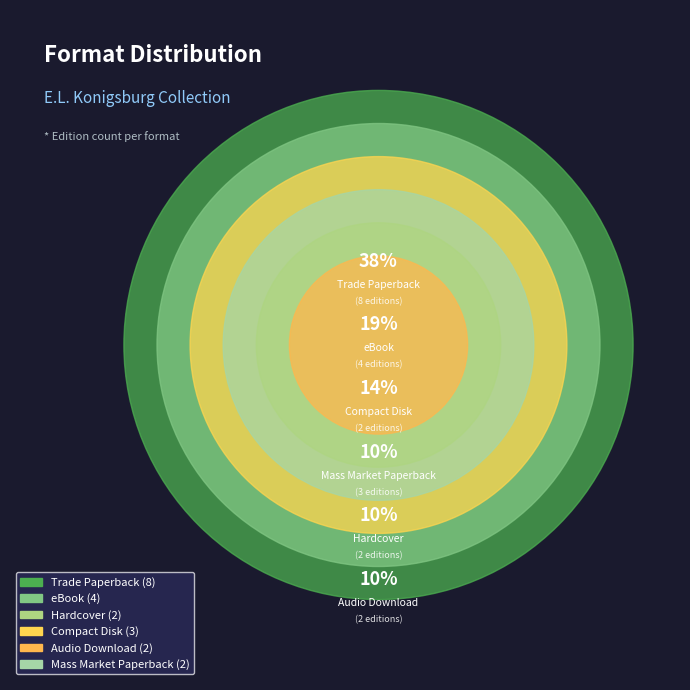

What is the change in value from Compact Disk to Audio Download?

-1